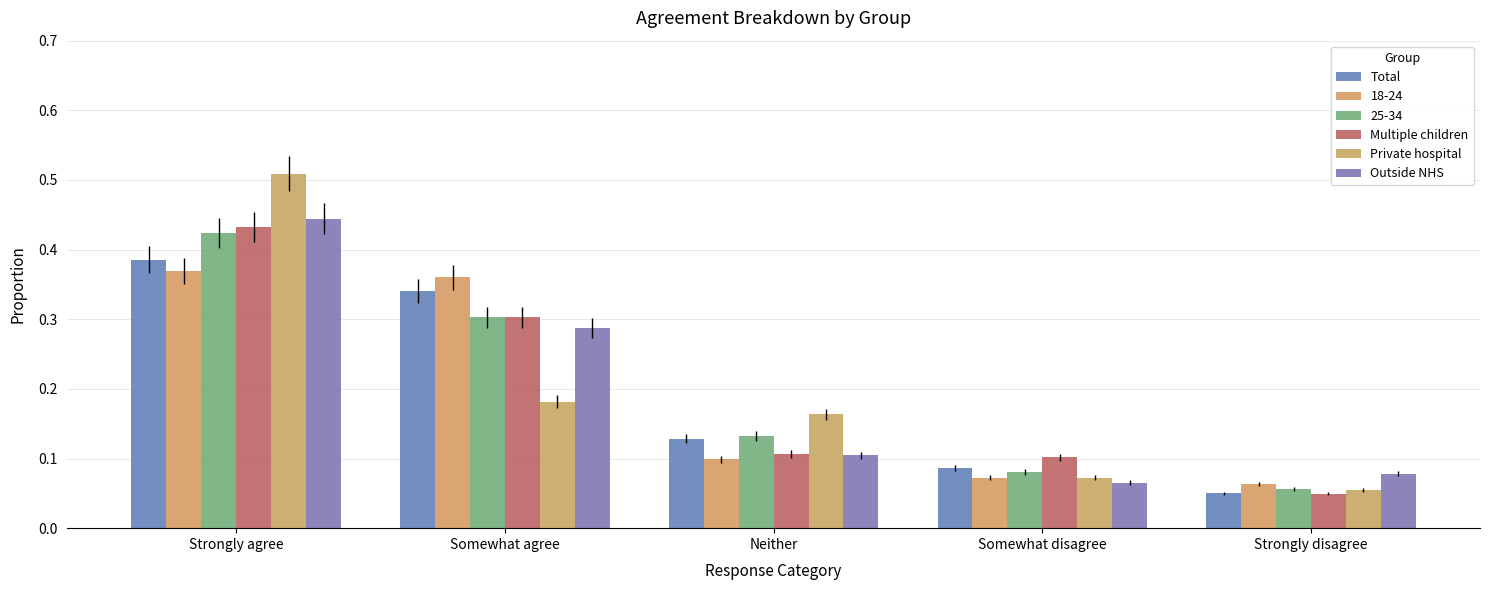

True or false: Private hospital has a value of 0.2 at Neither.

False